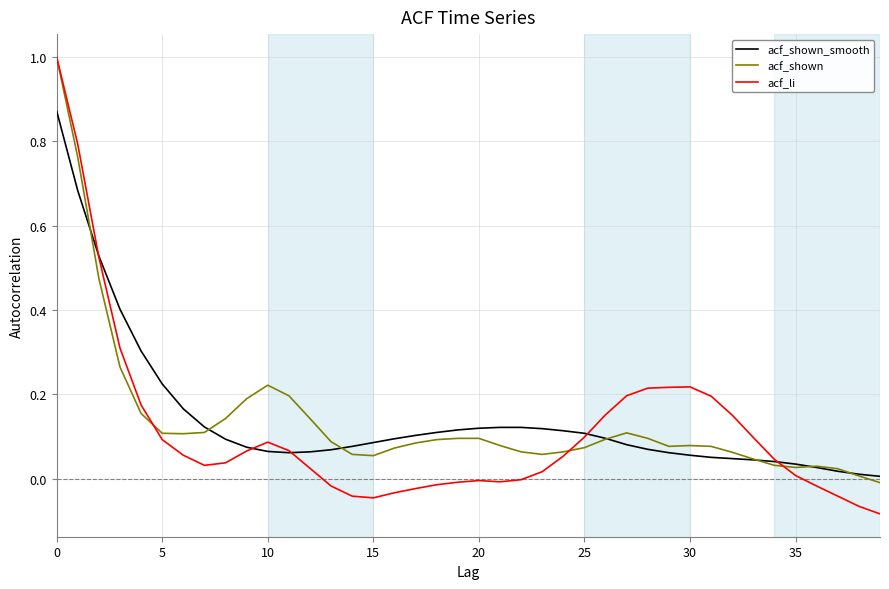

At how many categories does at least one series exceed 0?

40